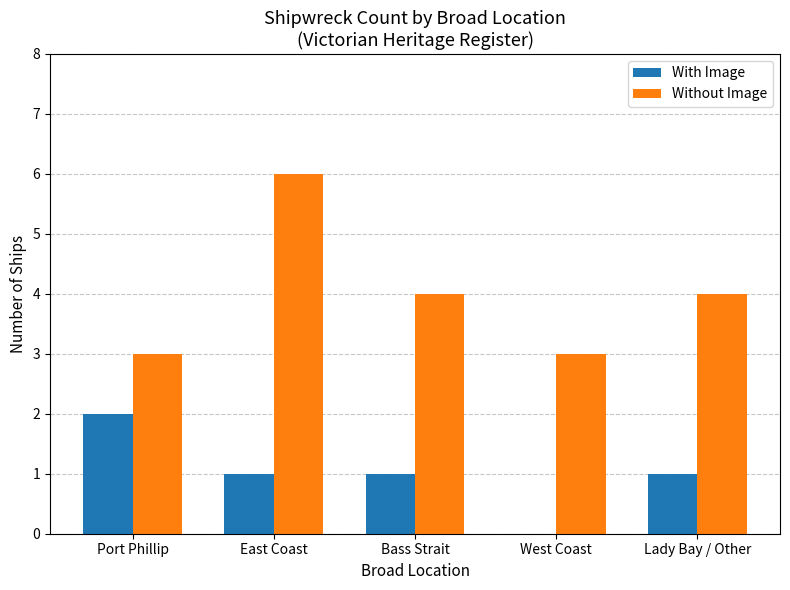

Reading left to right, what are all the values shown in this chart?

With Image: 2	1	1	0	1
Without Image: 3	6	4	3	4